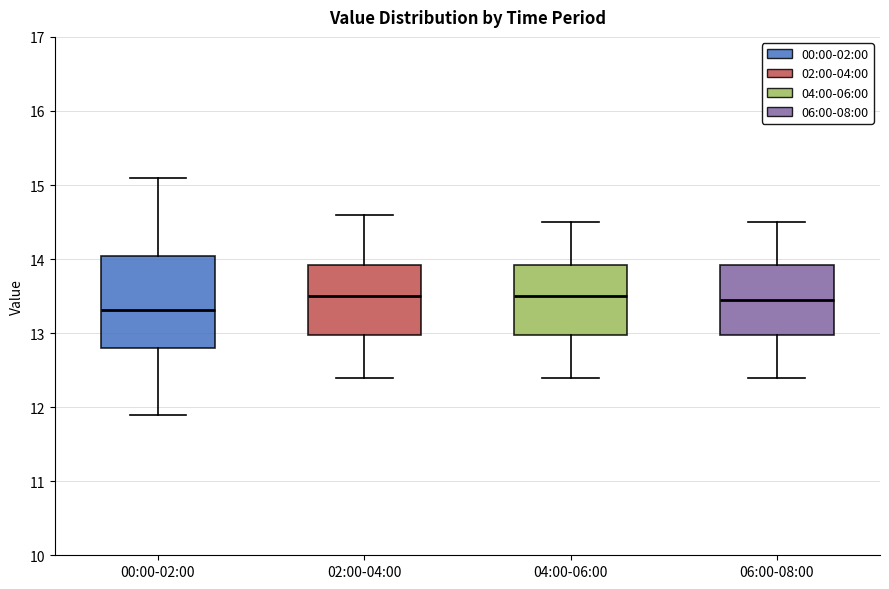

Reading left to right, transcribe this box plot: for each box, give where its median line is, the range the box spans, and where its two whiskers end, as read against the y-axis. The values are not printed on the chart, so give them approximately, as read against the axis.

00:00-02:00: median 13.3, box 12.8 to 14.0, whiskers 11.9 to 15.1
02:00-04:00: median 13.5, box 13.0 to 13.9, whiskers 12.4 to 14.6
04:00-06:00: median 13.5, box 13.0 to 13.9, whiskers 12.4 to 14.5
06:00-08:00: median 13.5, box 13.0 to 13.9, whiskers 12.4 to 14.5